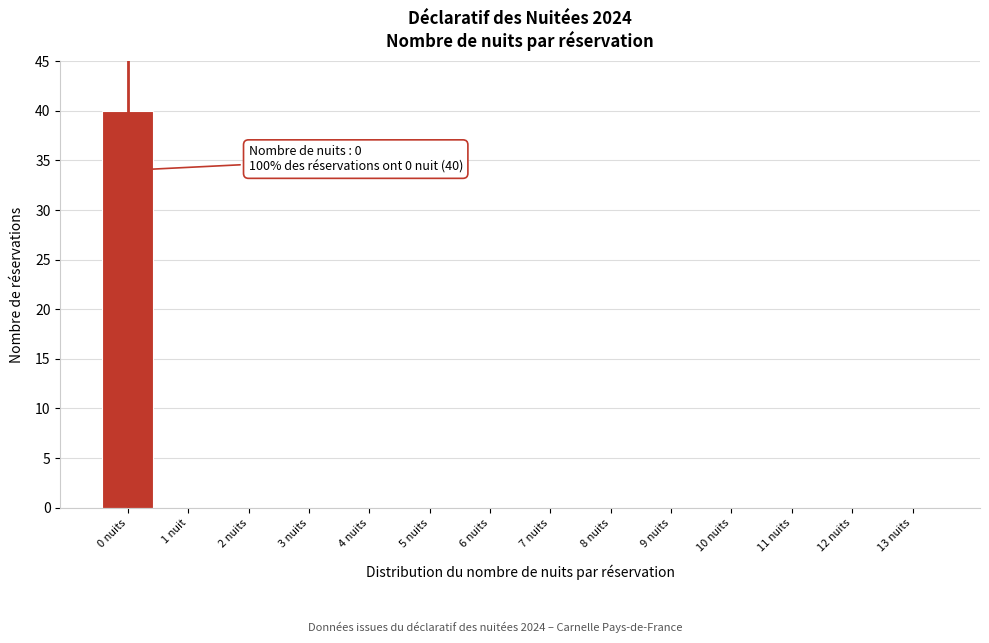

Reading left to right, list all the values displayed in this chart.

0 nuits=40	1 nuit=0	2 nuits=0	3 nuits=0	4 nuits=0	5 nuits=0	6 nuits=0	7 nuits=0	8 nuits=0	9 nuits=0	10 nuits=0	11 nuits=0	12 nuits=0	13 nuits=0